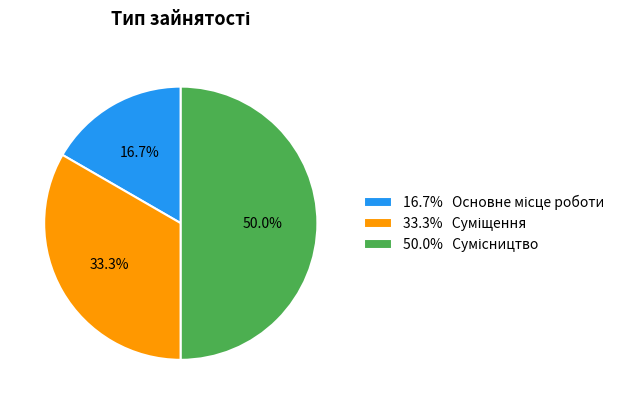

How many segments does this pie chart have?

3